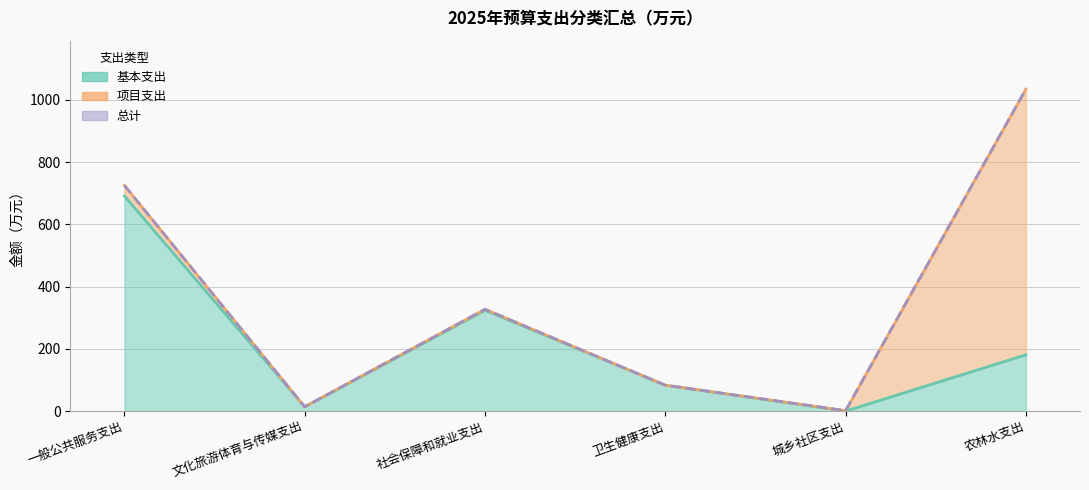

What is the difference between the second highest and second lowest values in the 基本支出 series?

310.3